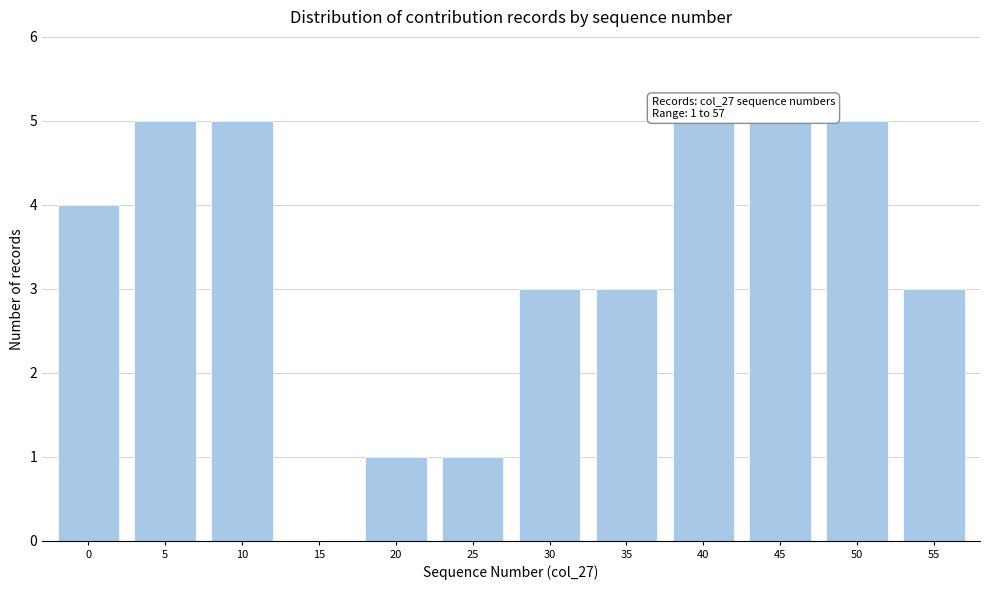

Reading left to right, extract all data points from this chart.

0=4	5=5	10=5	15=0	20=1	25=1	30=3	35=3	40=5	45=5	50=5	55=3